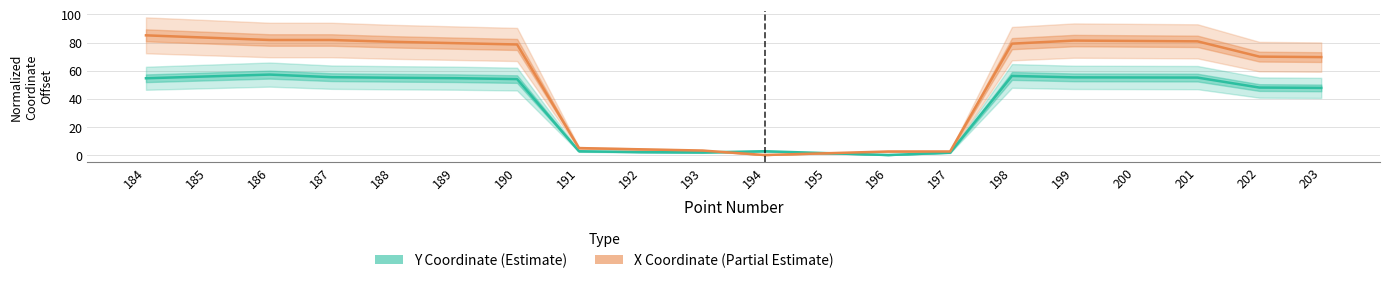

How many lines are shown in the chart?

2